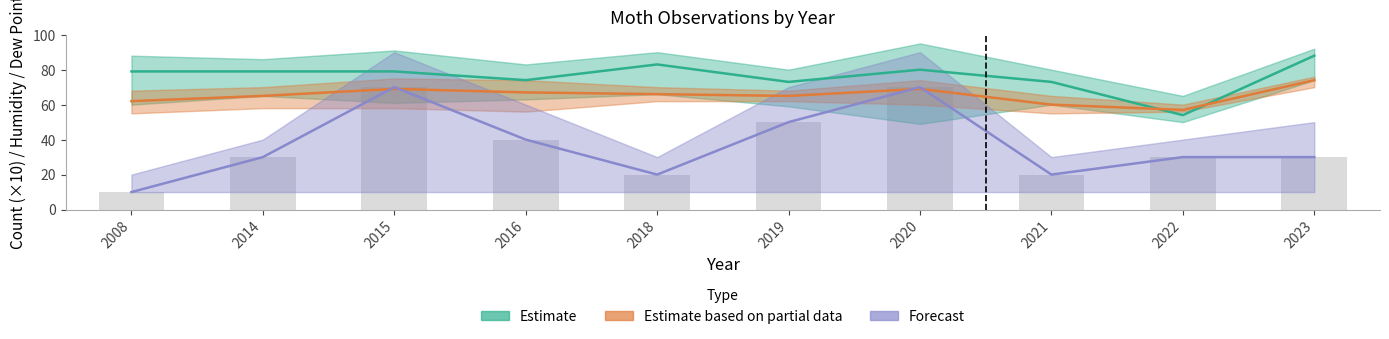

At which category is the sum across all series the highest?

2020